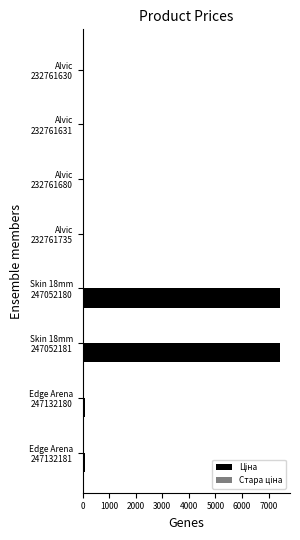

List the series in order of their peak value, lowest first.

Стара ціна, Ціна